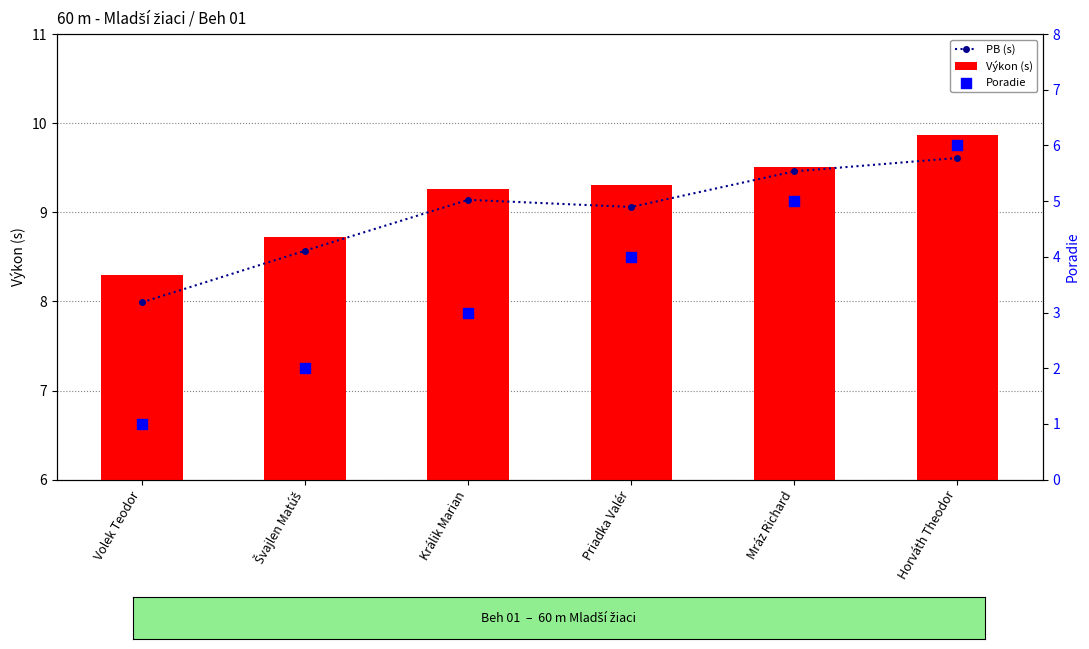

Which series contains the highest Y value?

Výkon (s)